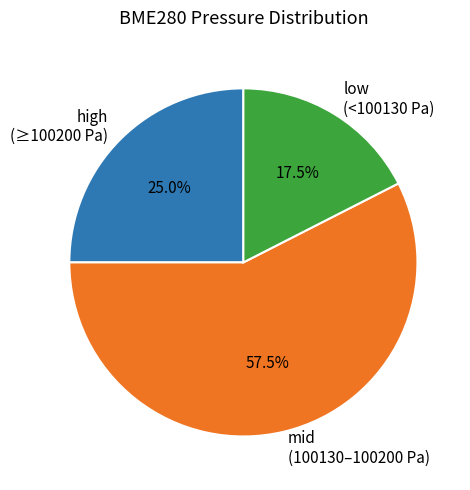

What is the ratio of the value at mid (100130–100200 Pa) to the value at low (<100130 Pa)?

3.3